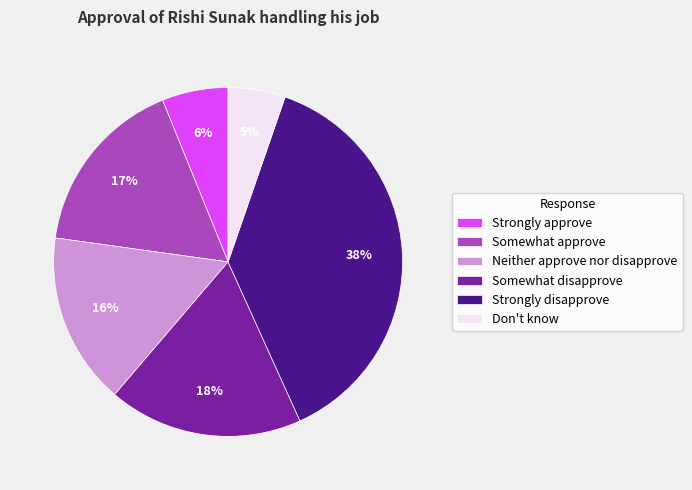

Between Neither approve nor disapprove and Don't know, which is larger?

Neither approve nor disapprove